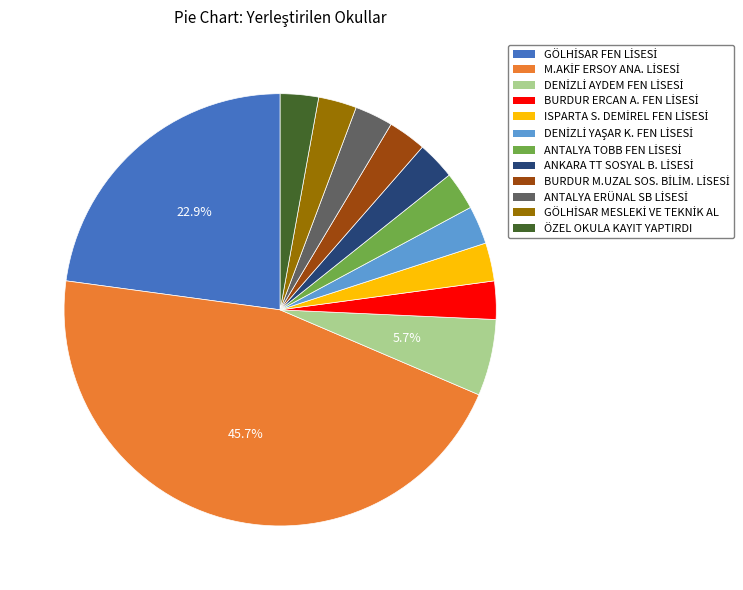

Is ÖZEL OKULA KAYIT YAPTIRDI the majority of the pie?

No